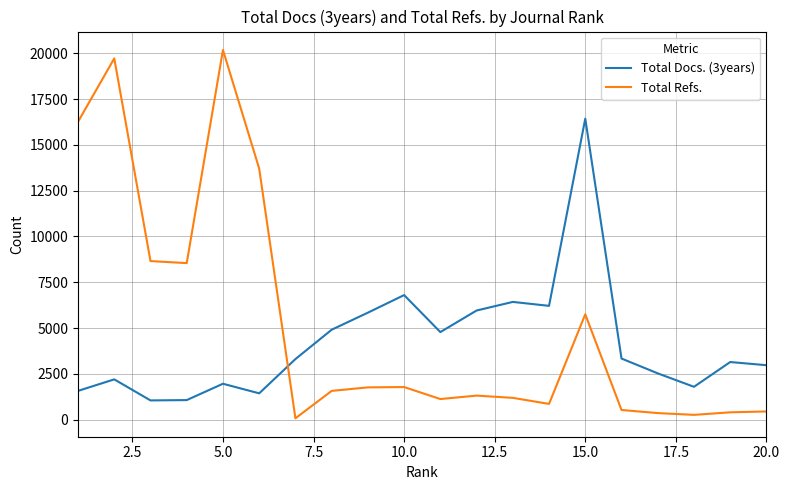

Which series has the widest spread of values?

Total Refs.